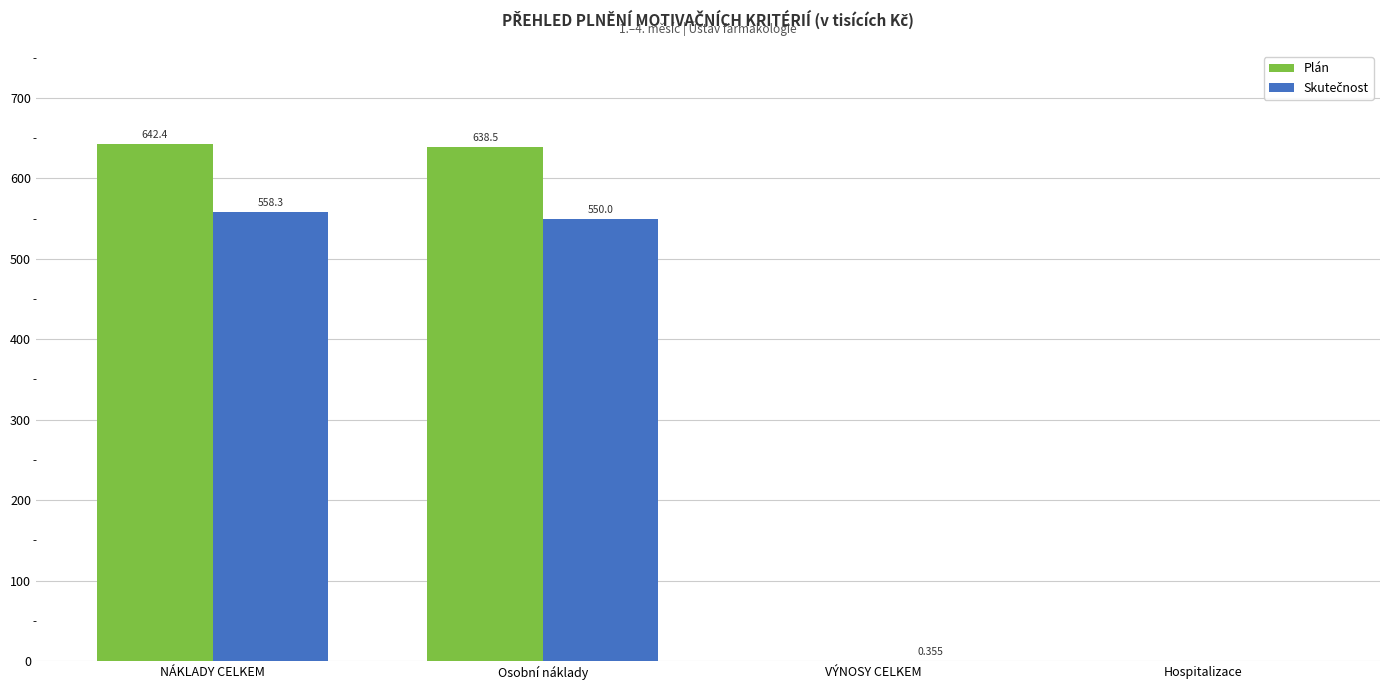

At which category is the sum across all series the highest?

NÁKLADY CELKEM